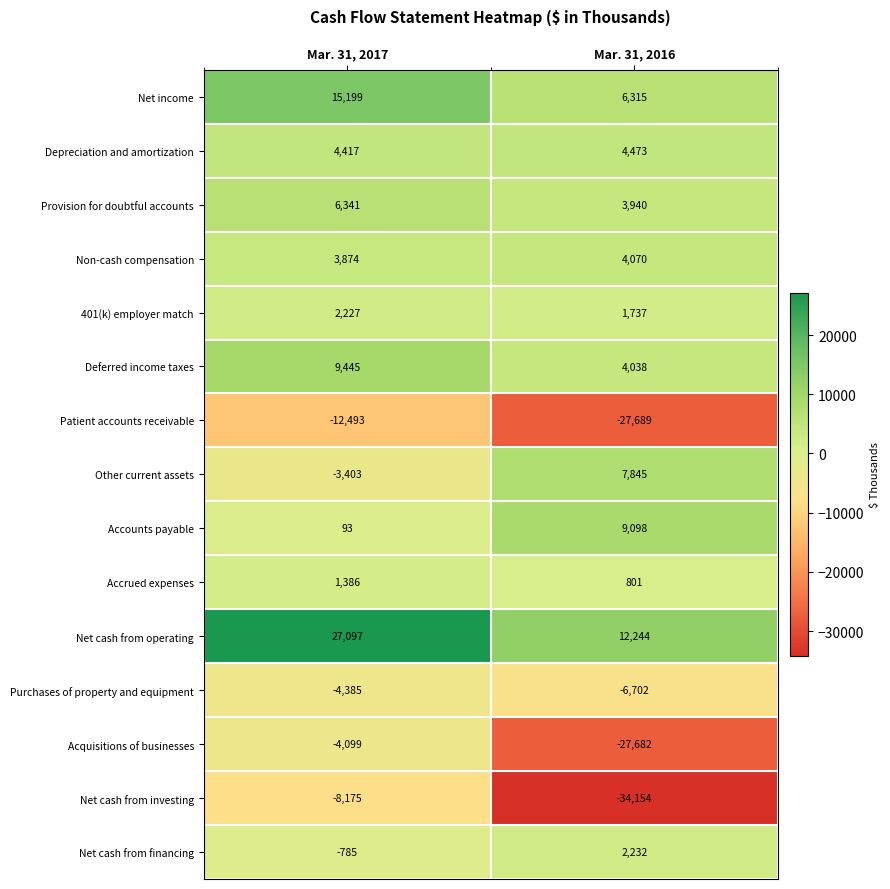

What is the difference between the highest and lowest values at Mar. 31, 2016?

46398